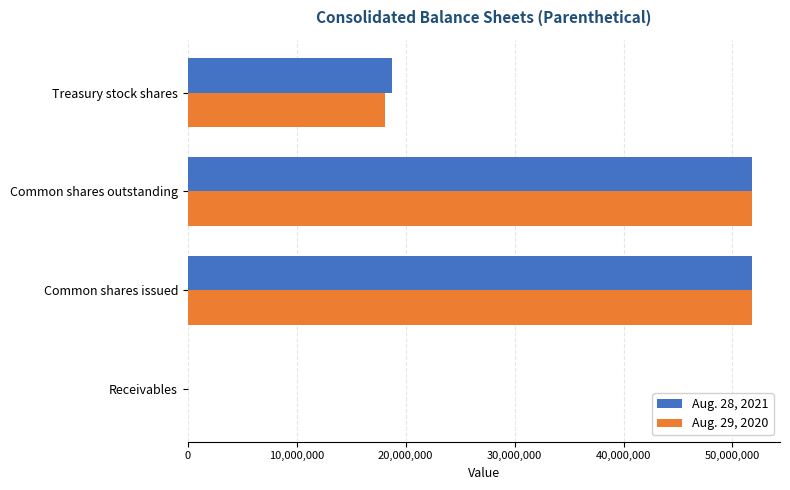

What is the total value across all series at Treasury stock shares?

36846000